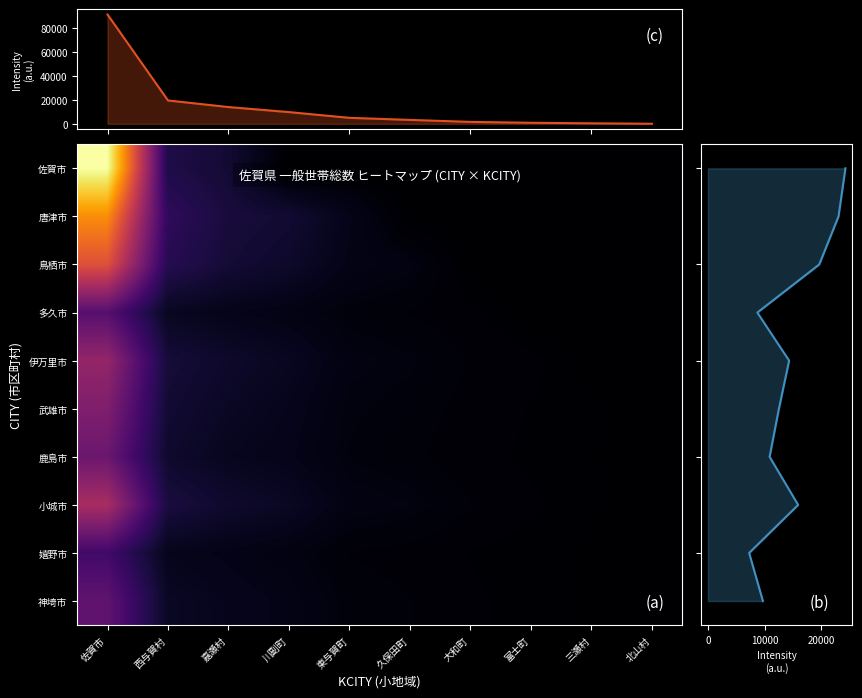

What is the spread (max minus min) of values at 三瀬村?

400